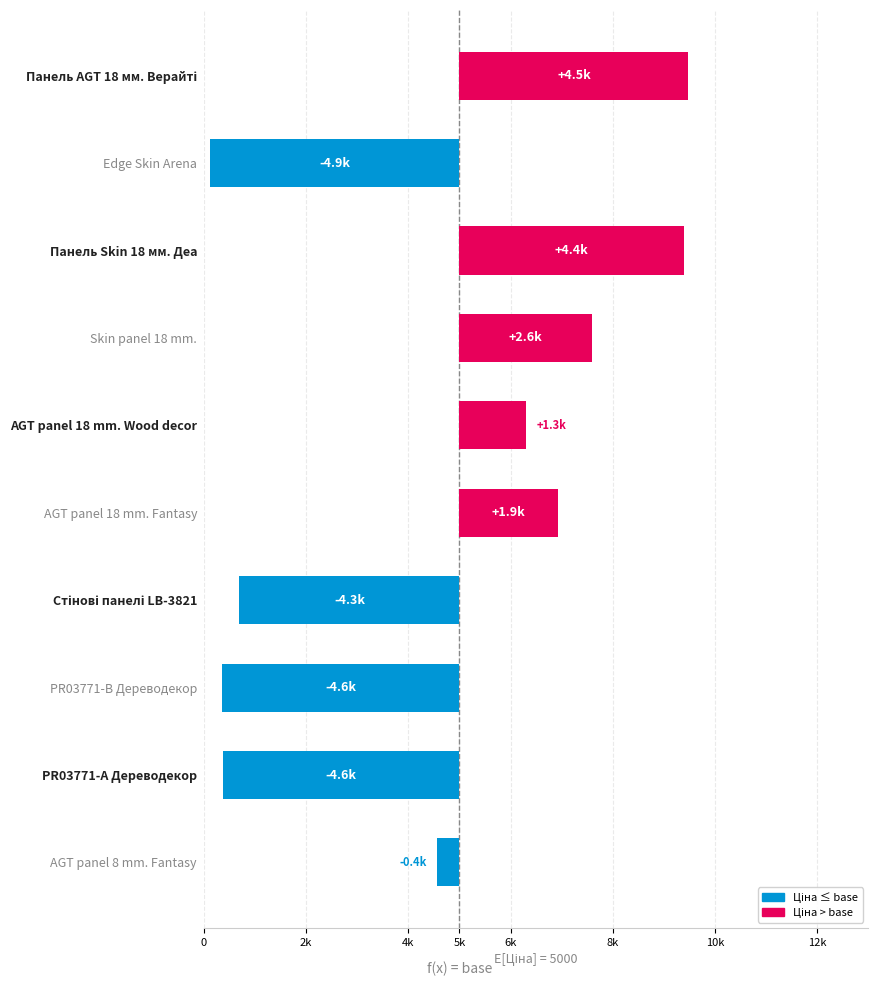

What is the value of the 6th bar from the left?

1925.7